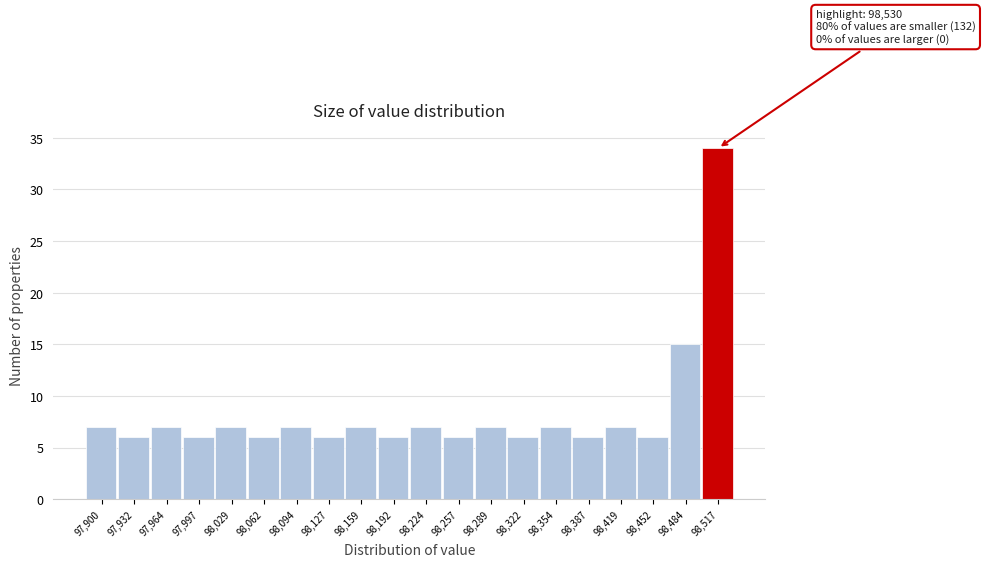

Reading right to left, list all the values displayed in this chart.

34	15	6	7	6	7	6	7	6	7	6	7	6	7	6	7	6	7	6	7